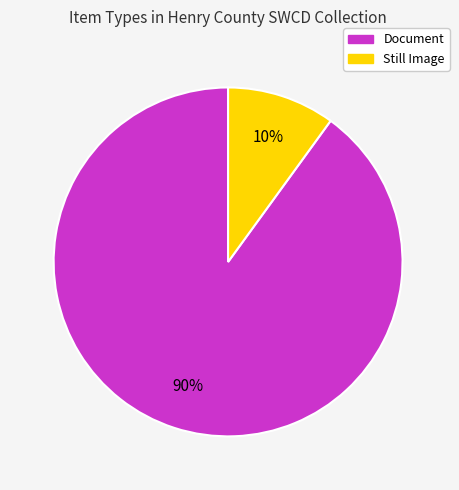

To the nearest percent, what is the difference between the largest and smallest slice percentages?

80%